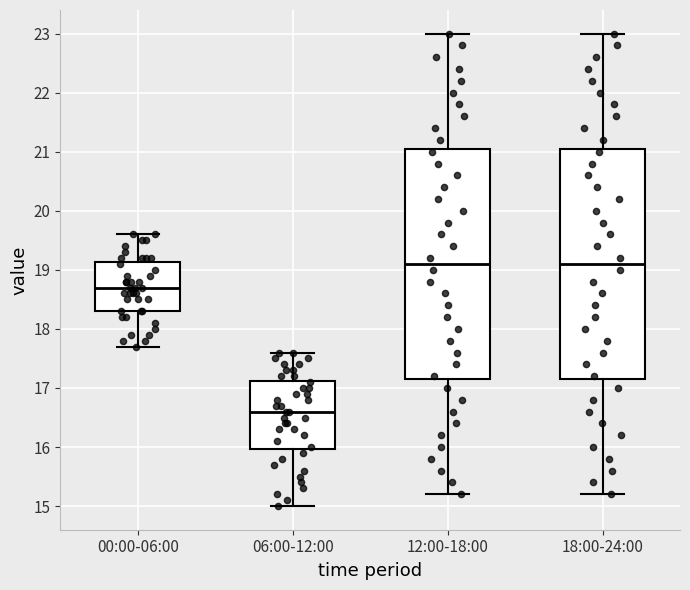

Reading left to right, transcribe this box plot: for each box, give where its median line is, the range the box spans, and where its two whiskers end, as read against the y-axis. The values are not printed on the chart, so give them approximately, as read against the axis.

00:00-06:00: median 18.7, box 18.3 to 19.1, whiskers 17.7 to 19.6
06:00-12:00: median 16.6, box 16.0 to 17.1, whiskers 15.0 to 17.6
12:00-18:00: median 19.1, box 17.2 to 21.1, whiskers 15.2 to 23.0
18:00-24:00: median 19.1, box 17.2 to 21.1, whiskers 15.2 to 23.0